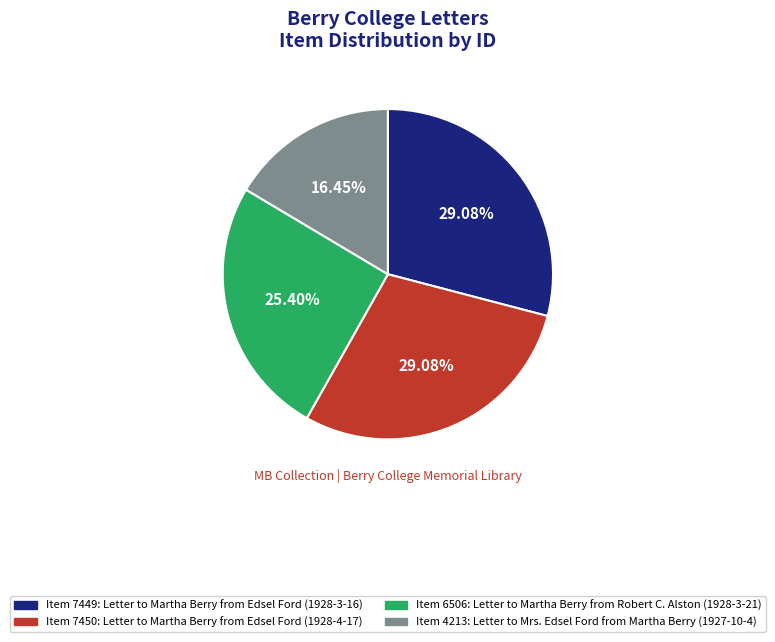

How many segments does this pie chart have?

4